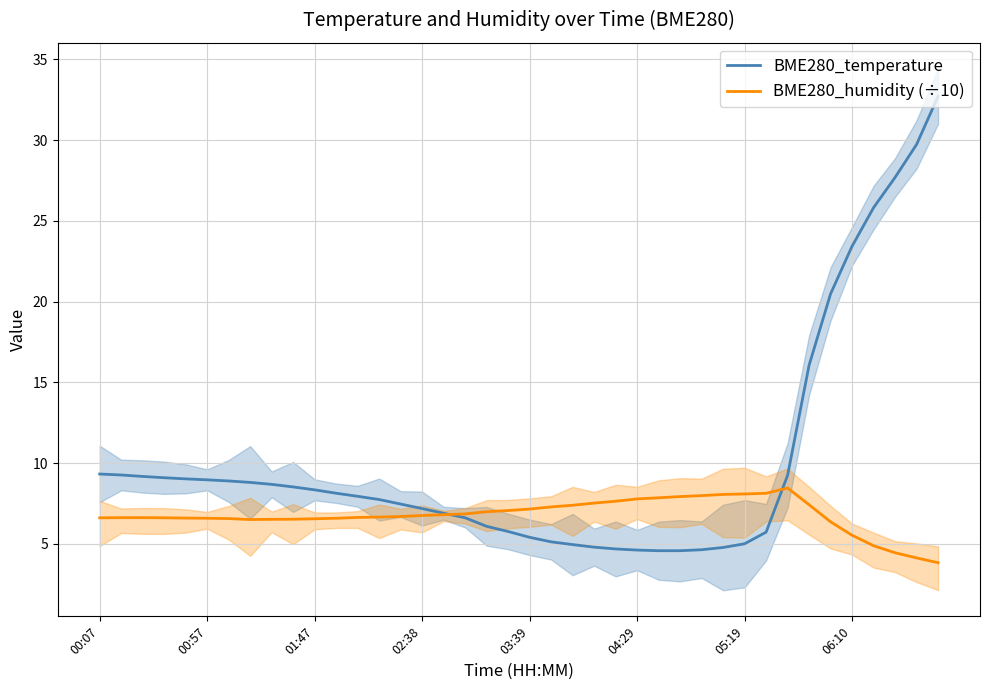

Which series has the widest spread of values?

BME280_temperature